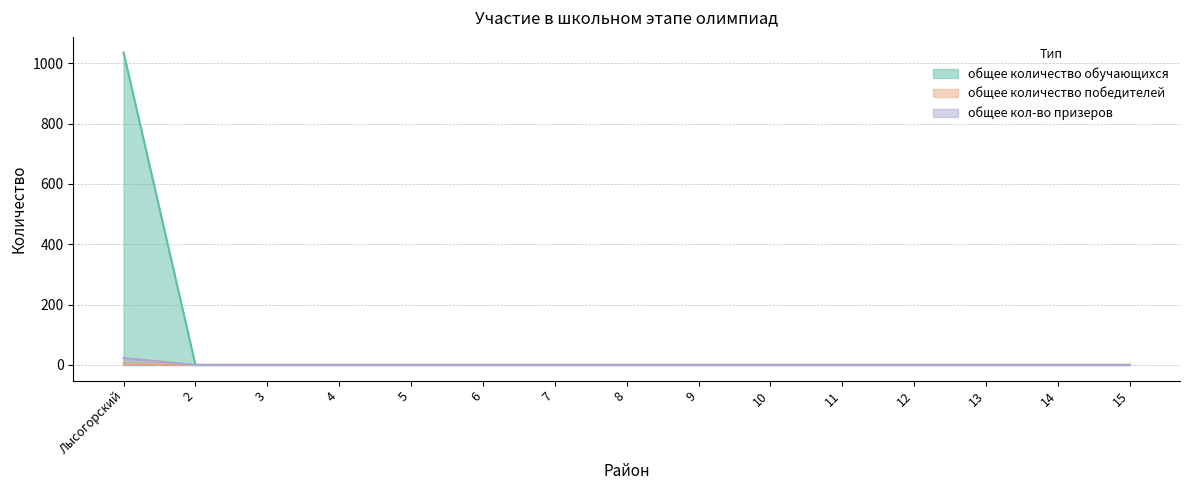

Does the chart display data point markers on the line(s)?

No